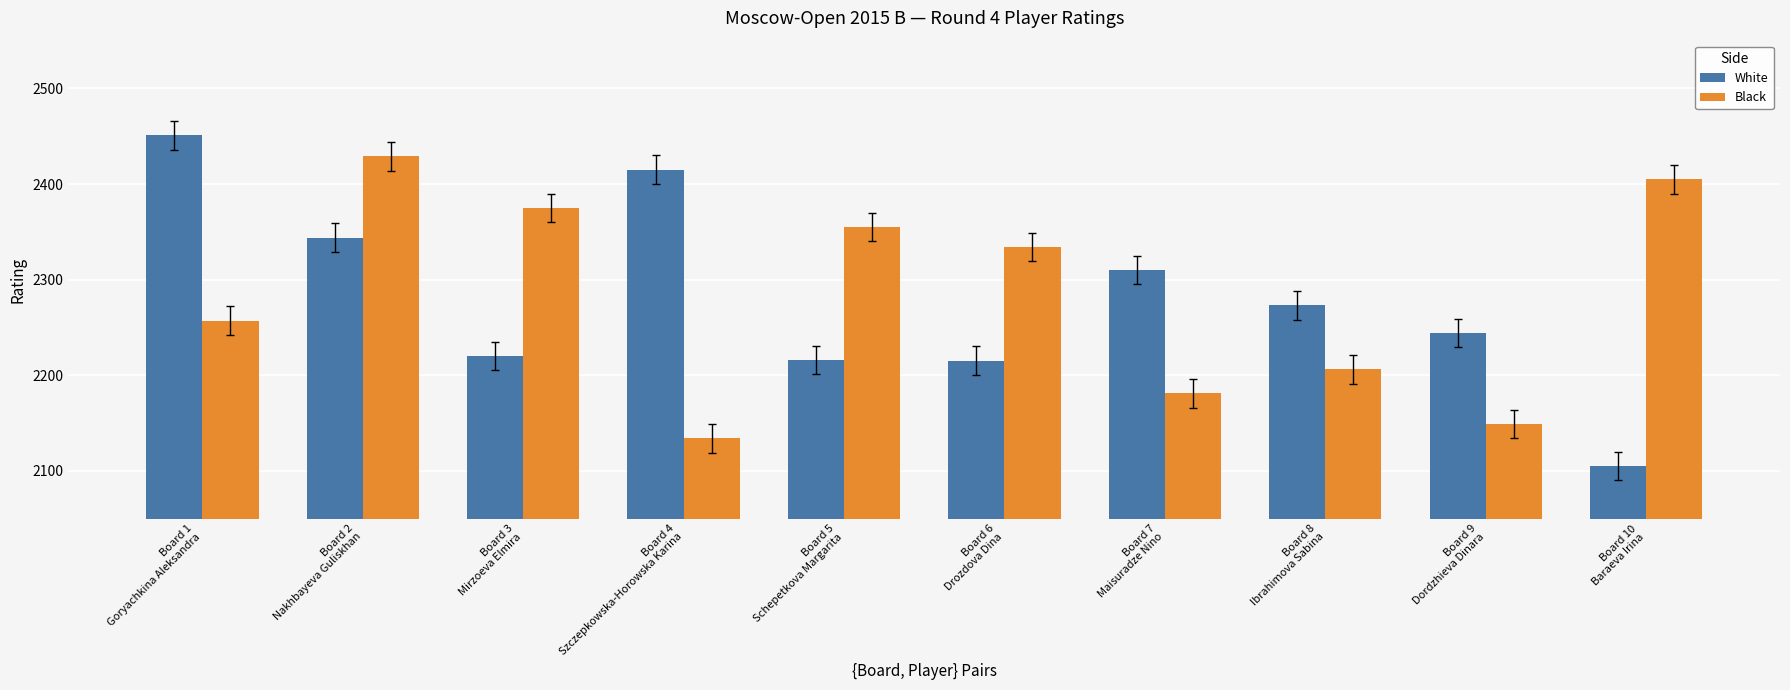

How many data points does each series have?

10